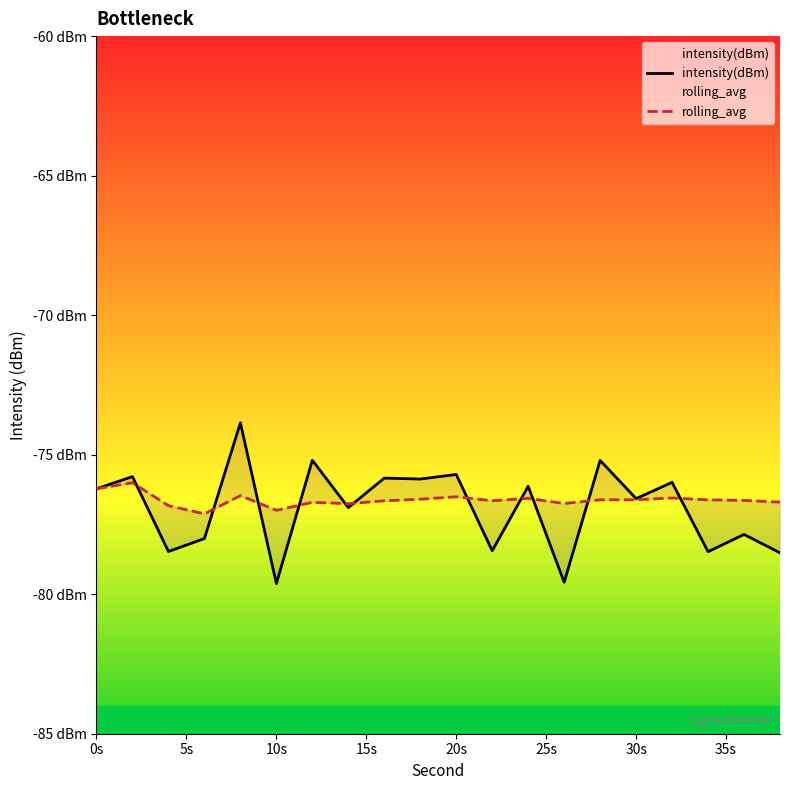

True or false: intensity(dBm) has a value of -78.0 at 6.

True